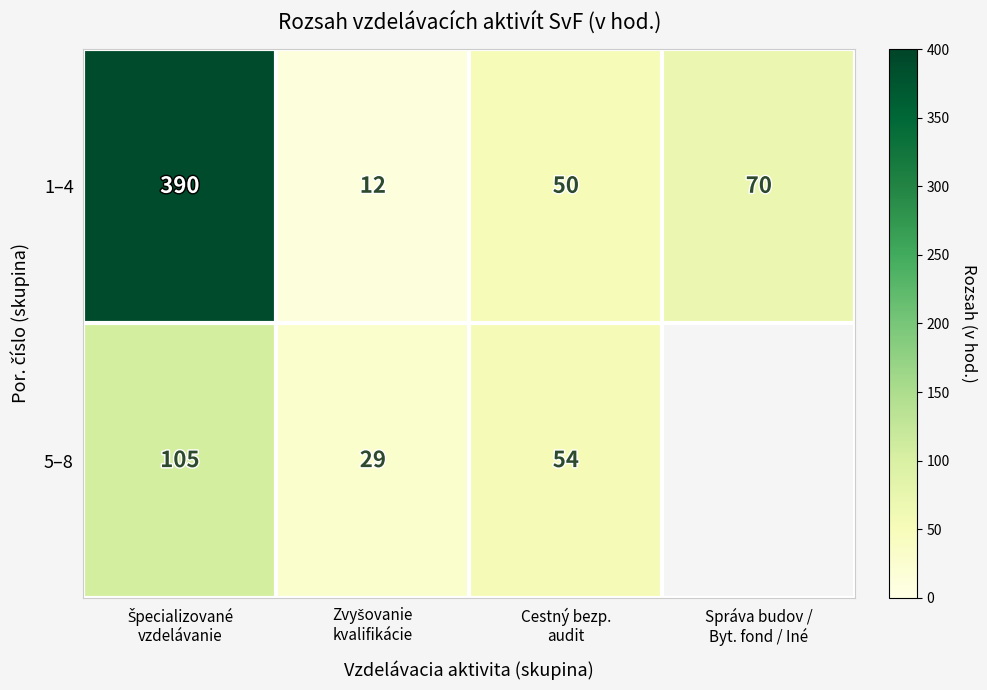

What is the sum of all 1–4 values?

522